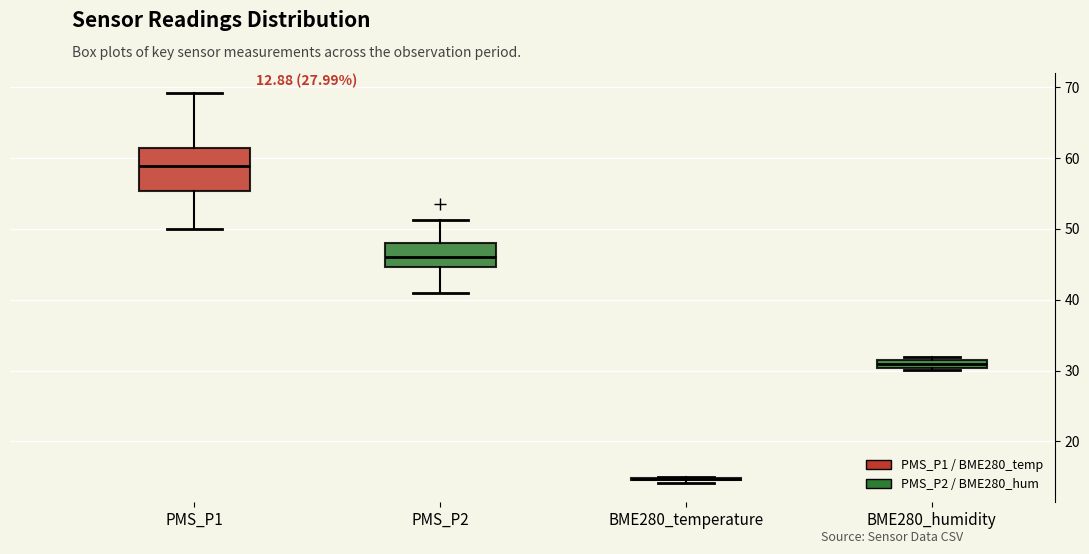

Comparing the boxes themselves (not the whiskers), which one is the tallest?

PMS_P1